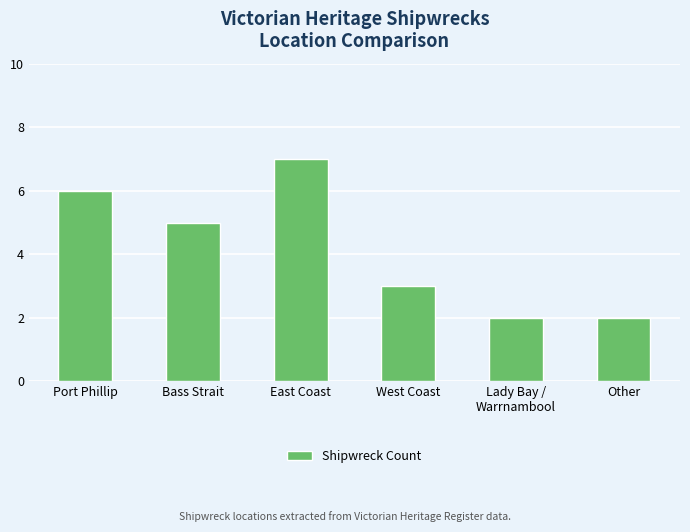

What is the sum of the values at Bass Strait and East Coast?

12